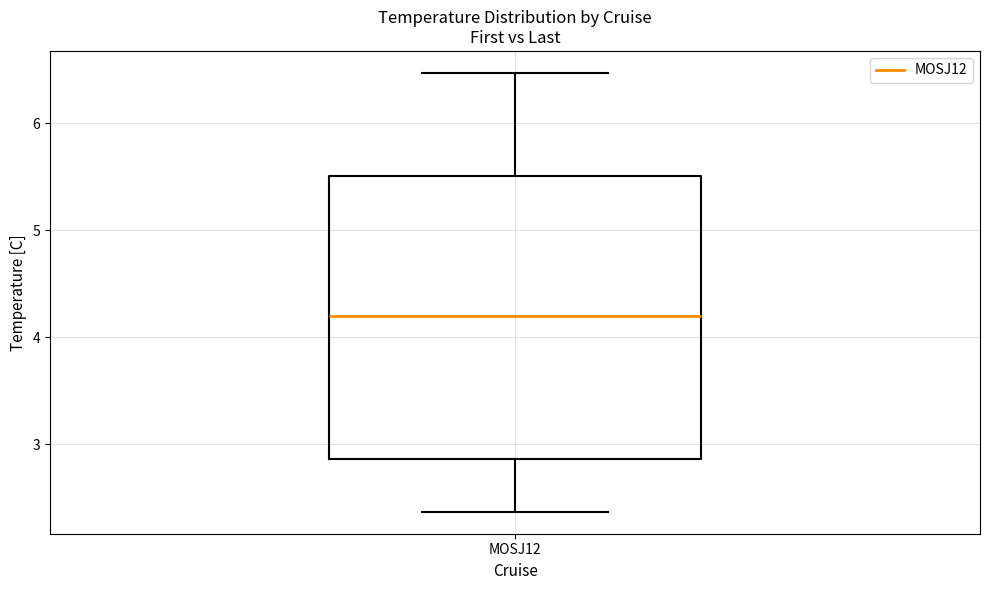

Where does the lower whisker of the box for MOSJ12 end on the y-axis? The values are not printed on the chart, so give them approximately, as read against the axis.

2.4